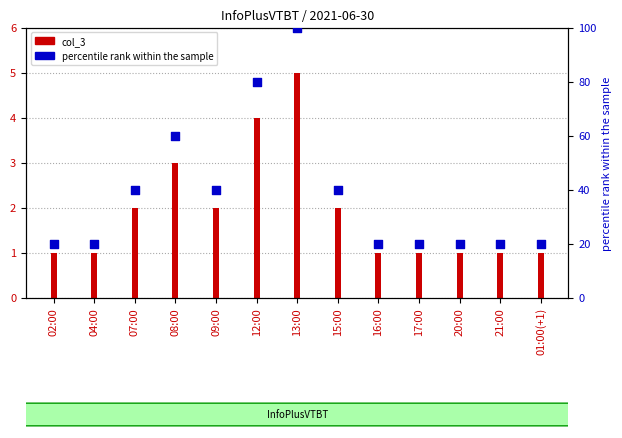

Which series reaches the minimum Y coordinate?

col_3